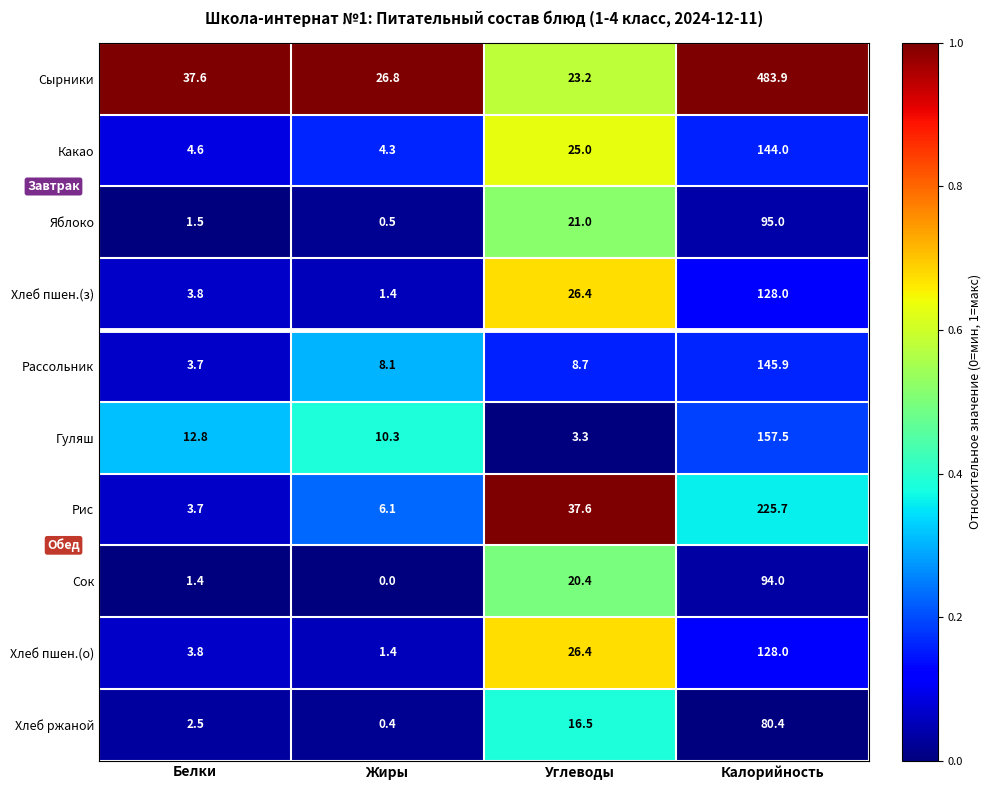

What is the average value of the Хлеб пшен.(о) series?

39.9